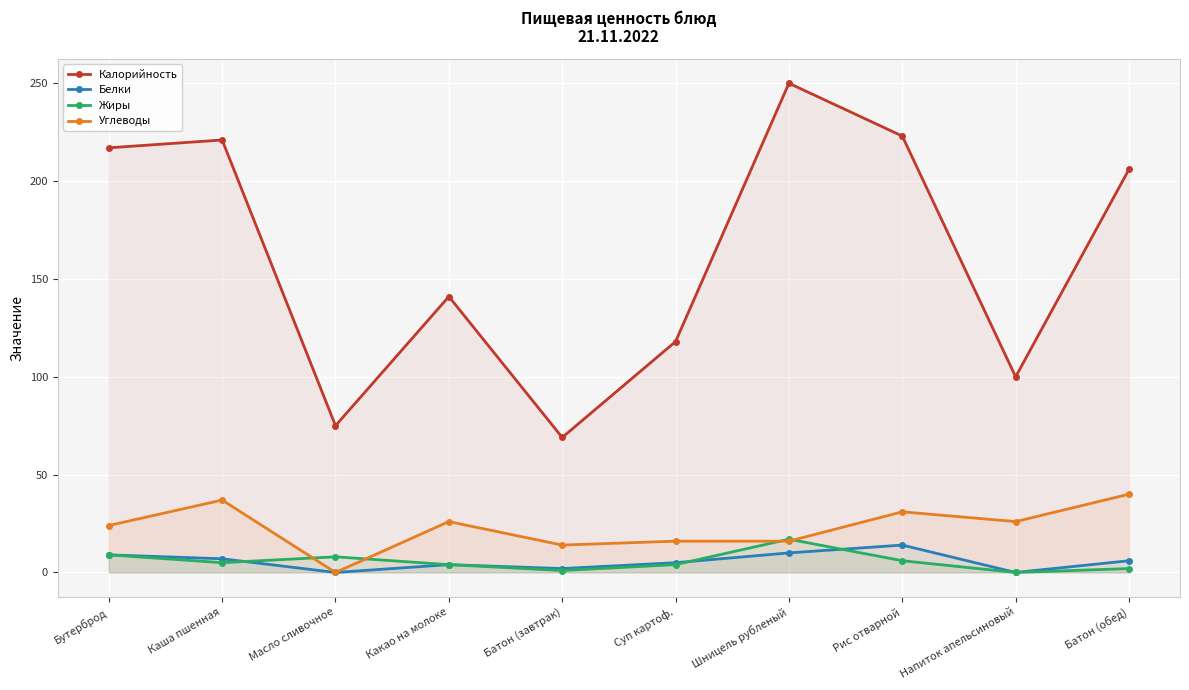

Rank the series at Шницель рубленый from highest to lowest value.

Калорийность, Жиры, Углеводы, Белки